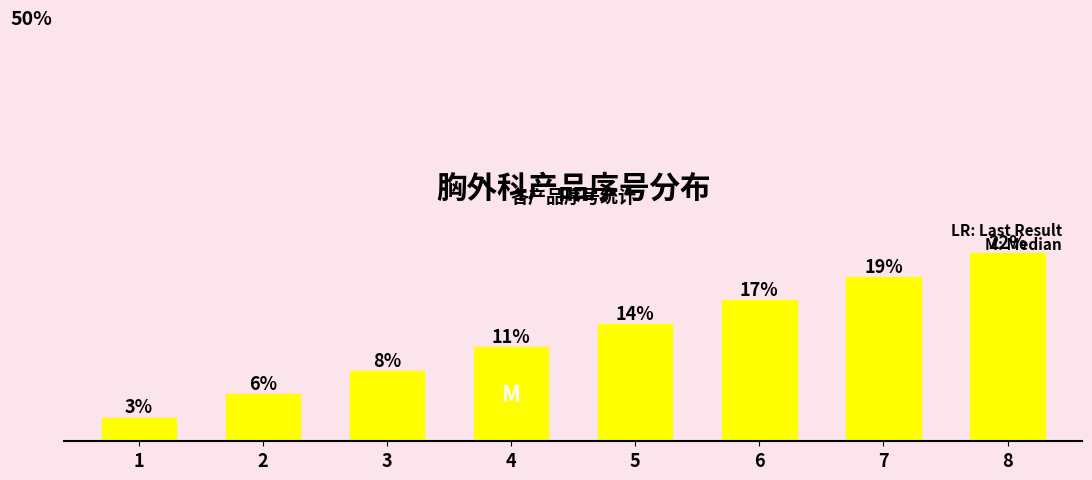

List the labels in order of value, largest first.

8, 7, 6, 5, 4, 3, 2, 1